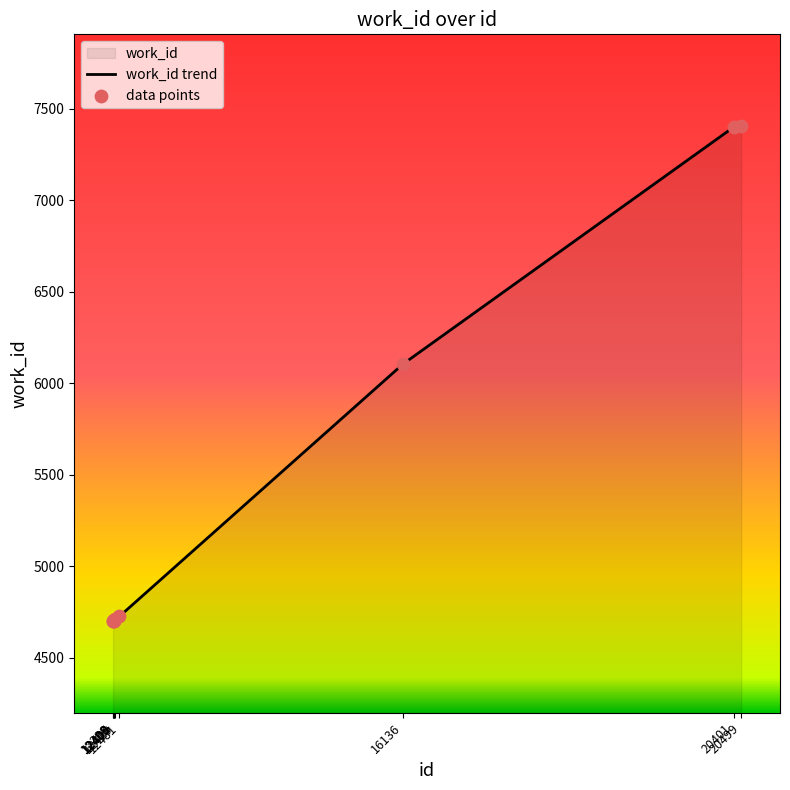

Which series contains the lowest Y value?

work_id trend